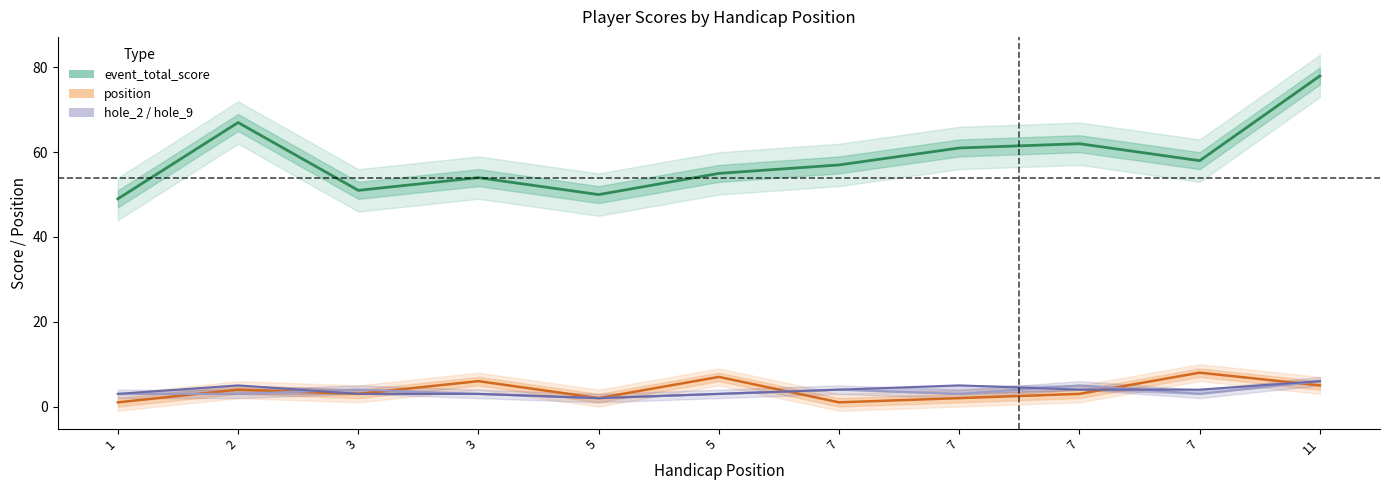

What is the maximum value for event_total_score?

78